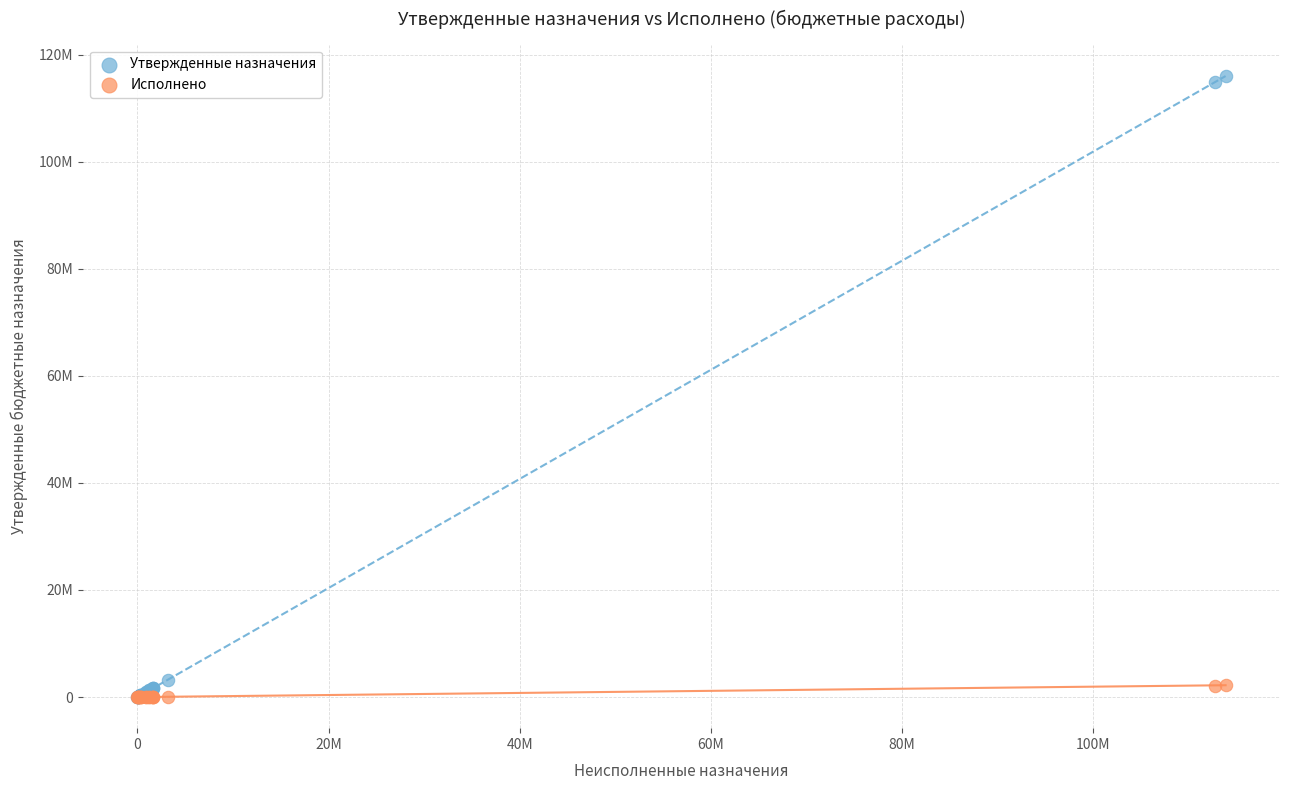

Which series reaches the maximum Y coordinate?

Утвержденные назначения